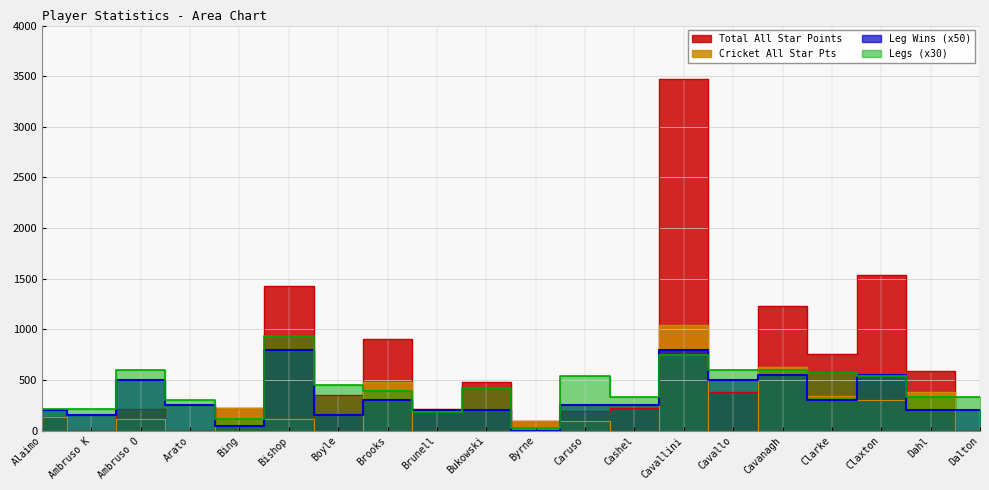

What is the sum of the Leg Wins values at Dahl and Cavallini?

1000